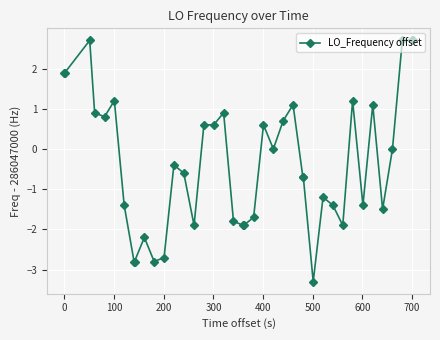

How many lines are shown in the chart?

1